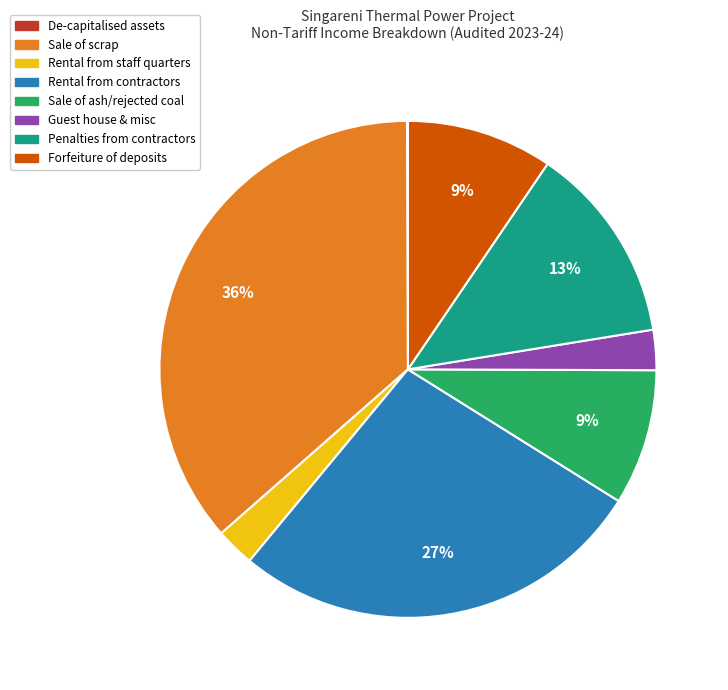

Is the sum of Sale of ash/rejected coal and Guest house & misc greater than half?

No